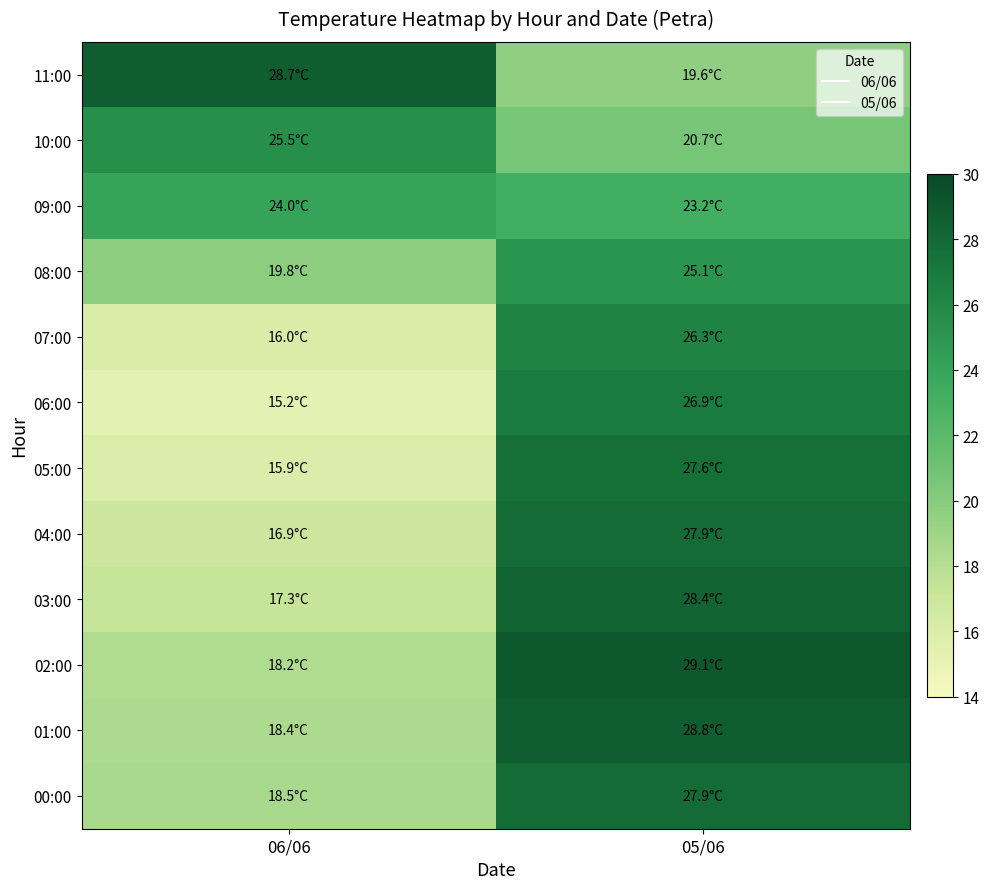

Between 05/06 and 06/06, which is larger?

06/06